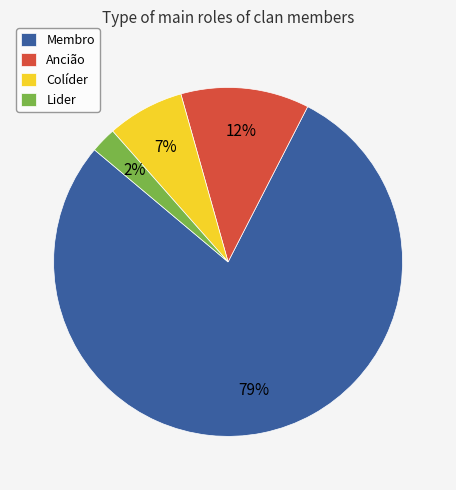

Count the number of slices in the pie.

4